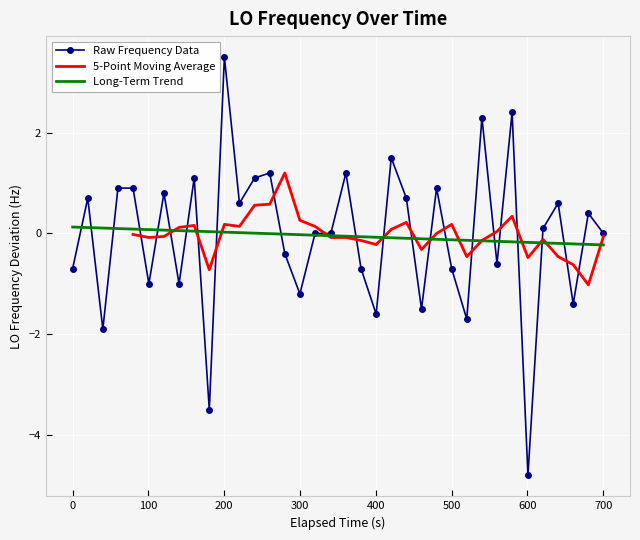

What is the greatest value displayed?

3.5